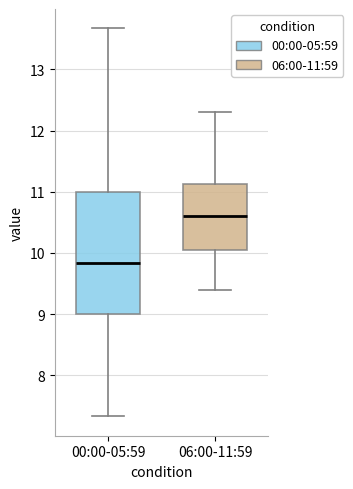

Which box is the tallest, from its lower edge to its upper edge?

00:00-05:59